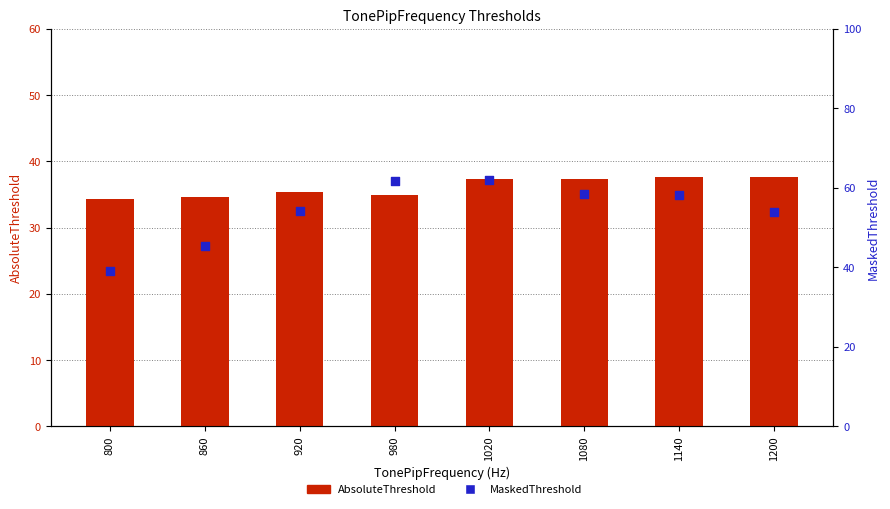

Is the value of MaskedThreshold at 860 greater than the value of AbsoluteThreshold at 860?

Yes